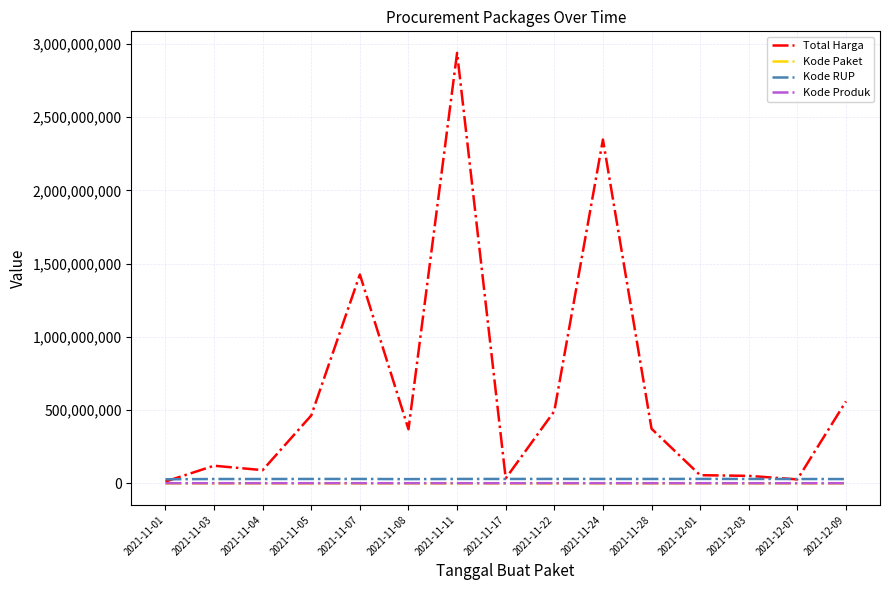

Is the value of Kode Paket at 2021-12-01 greater than the value of Total Harga at 2021-11-07?

No